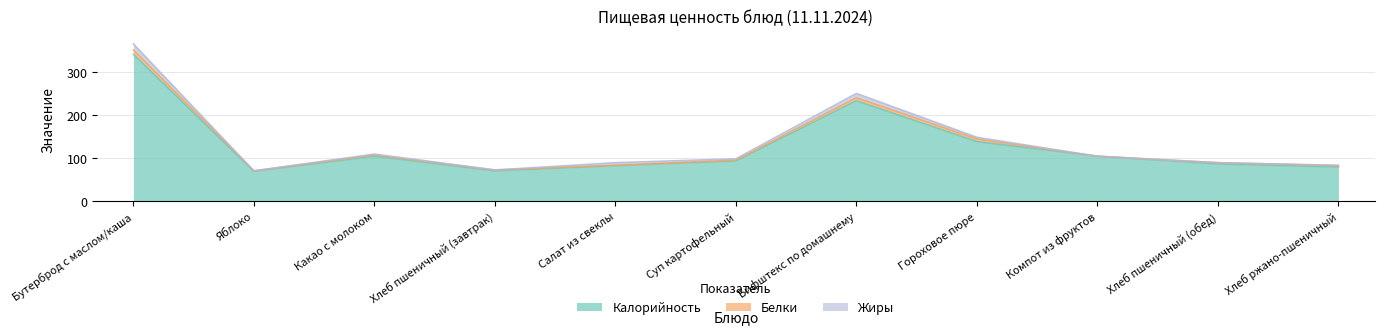

What is the total value across all series at Салат из свеклы?

90